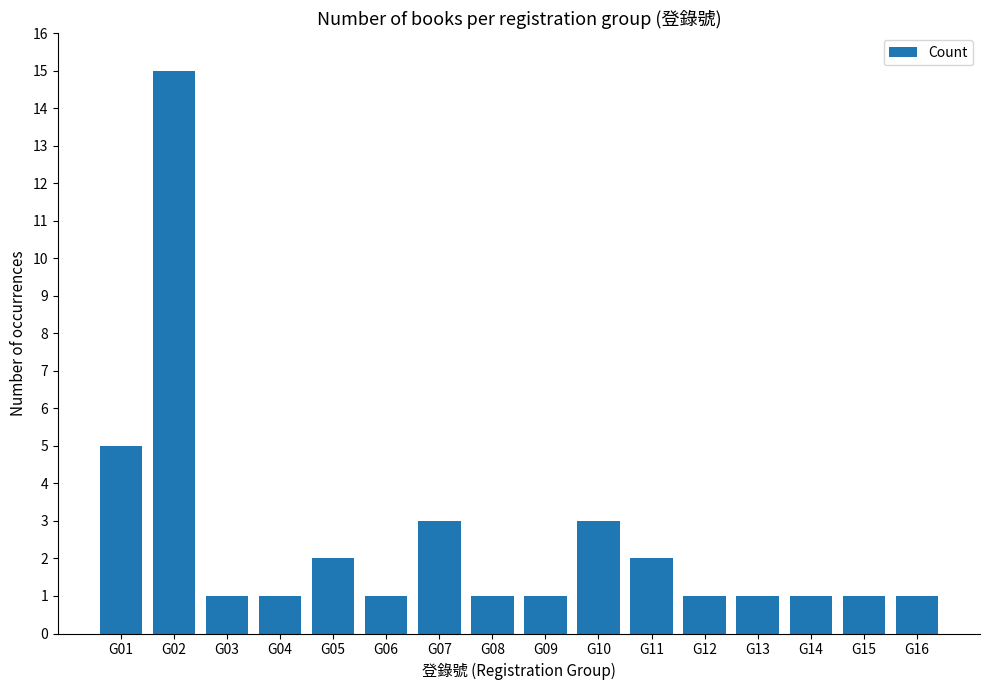

What is the minimum value shown in the chart?

1